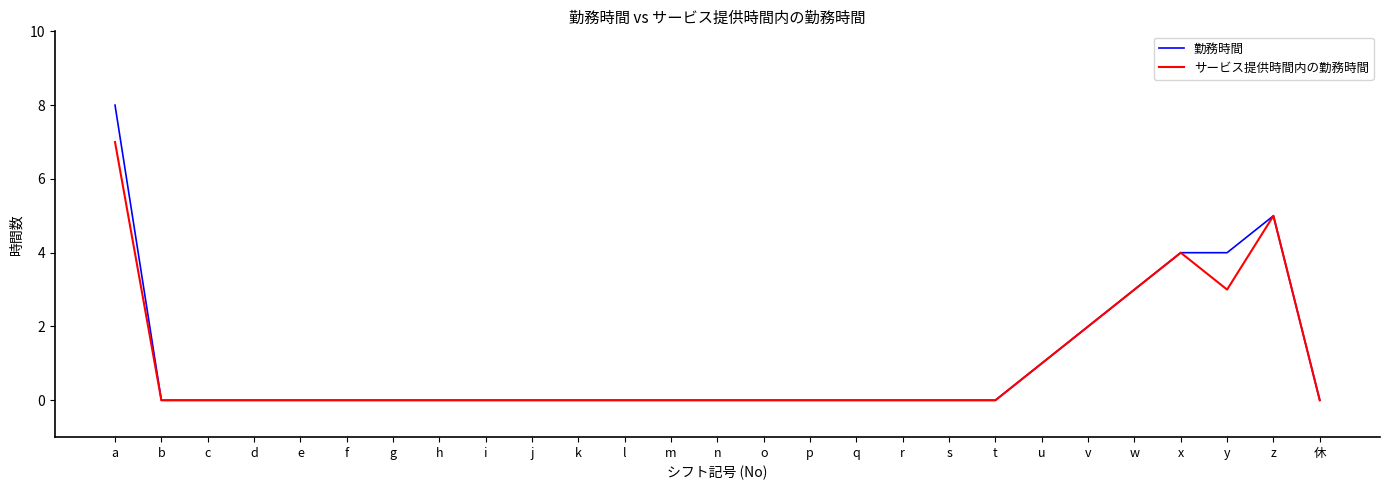

What is the highest value of the 勤務時間 series?

8